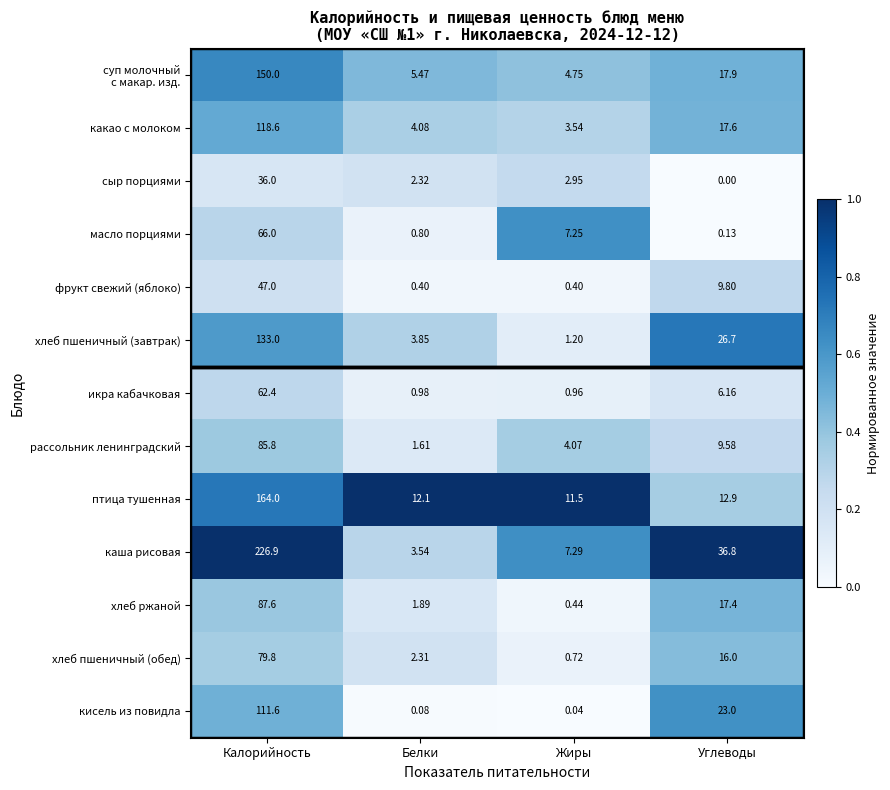

Where is хлеб пшеничный (обед) nearest to the value 40?

Углеводы